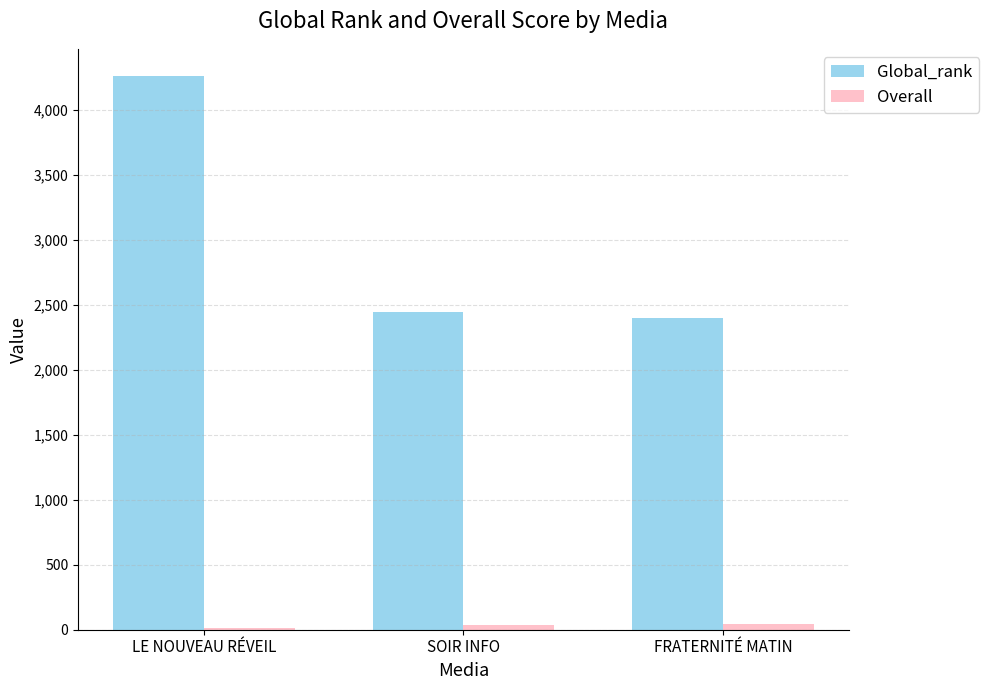

What is the lowest value of the Global_rank series?

2397.0